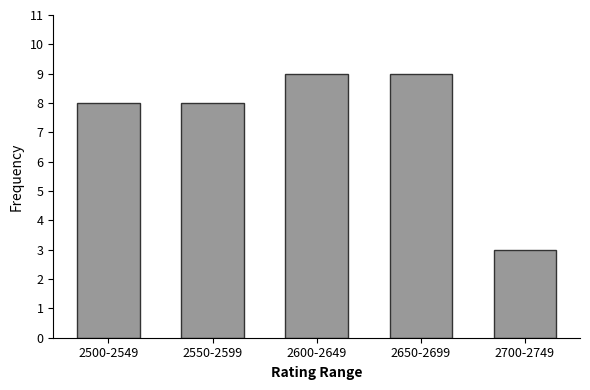

Reading left to right, transcribe all the data shown in this chart.

2500-2549=8	2550-2599=8	2600-2649=9	2650-2699=9	2700-2749=3